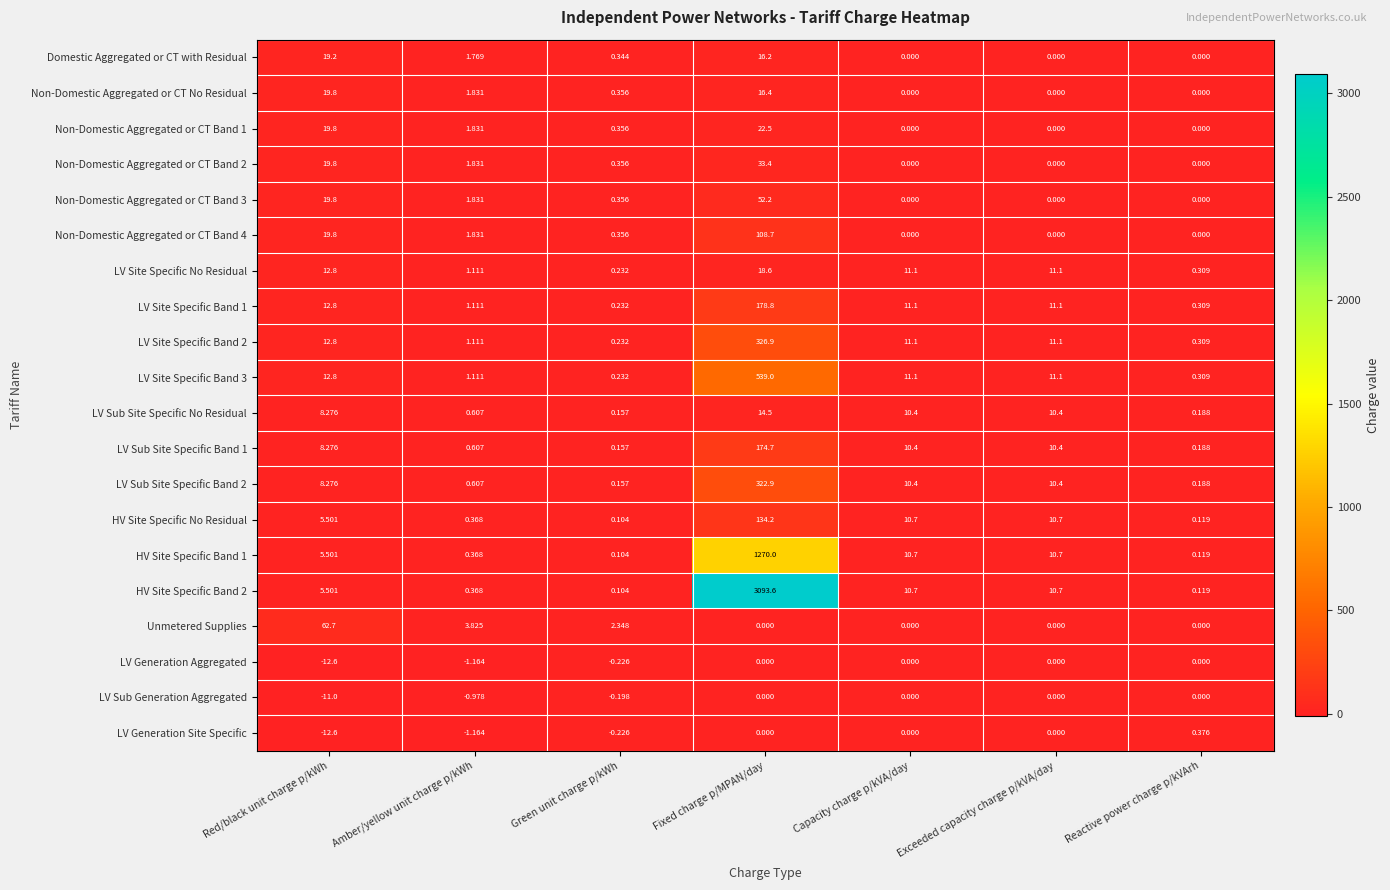

At which category does the chart reach its minimum across all series?

Red/black unit charge p/kWh